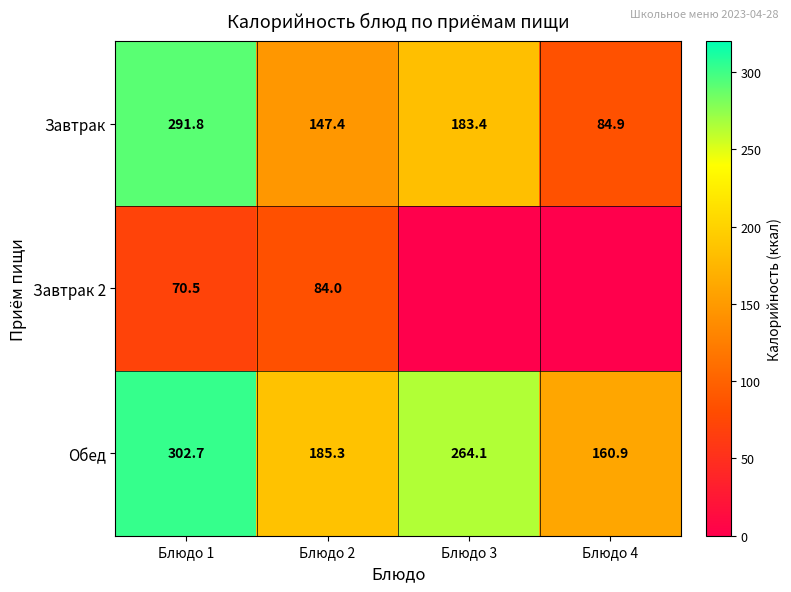

What is the difference between the highest and lowest values at Блюдо 1?

232.2